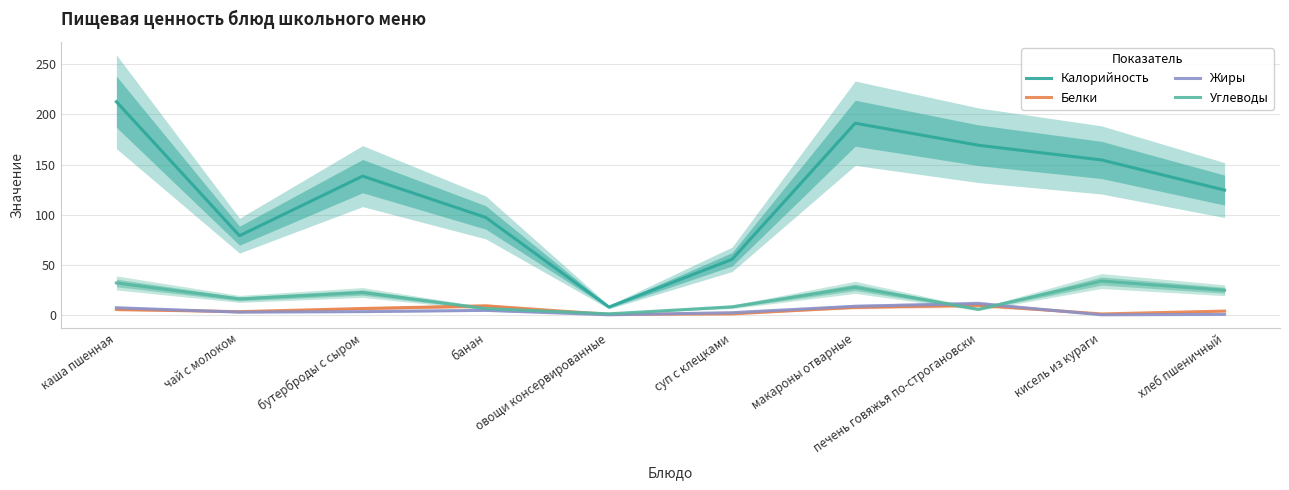

The Жиры series shows 2.9 at каша пшенная. True or false?

False